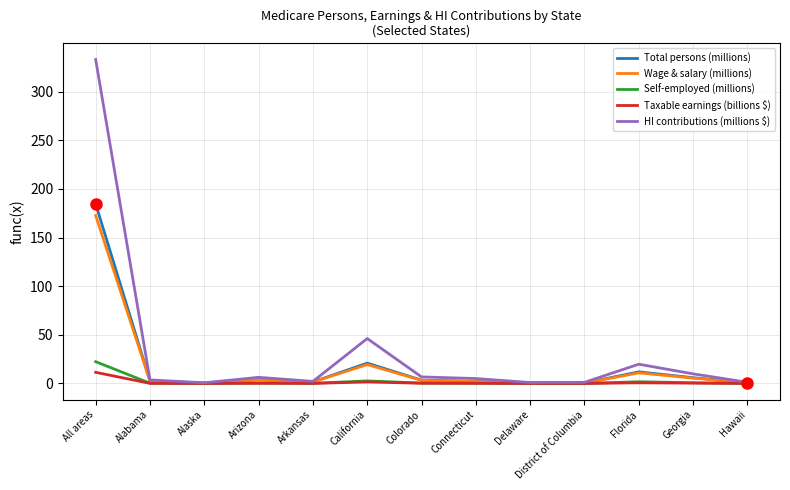

What is the difference between the Self-employed (millions) values at Arkansas and Delaware?

0.1